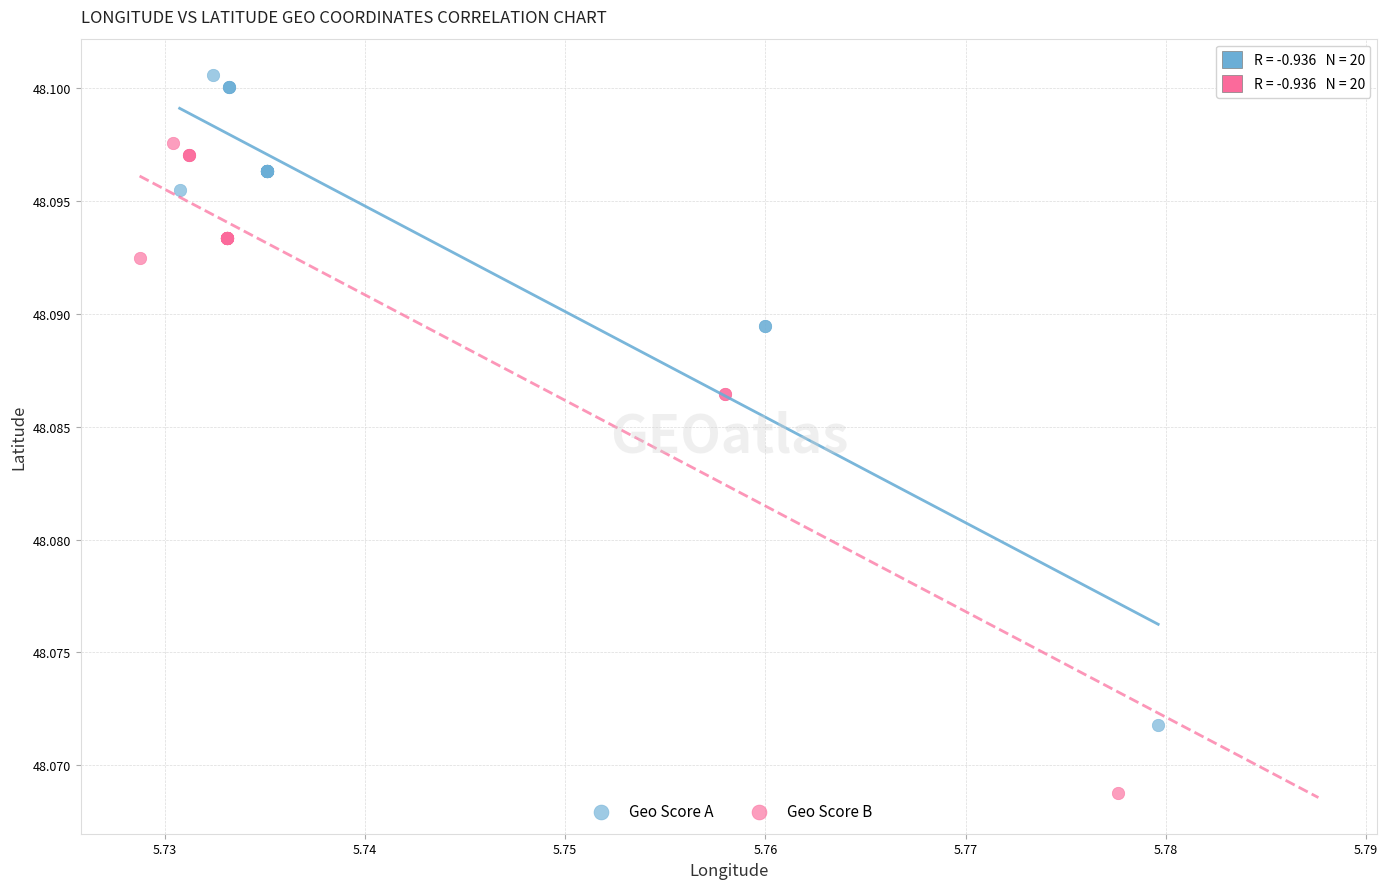

Which series reaches the maximum Y coordinate?

Geo Score A